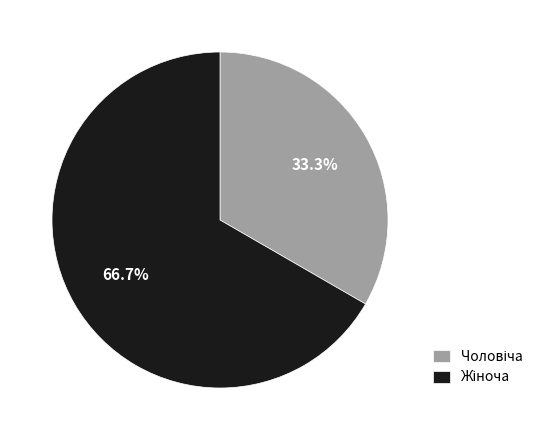

Does any single category account for the majority?

Yes